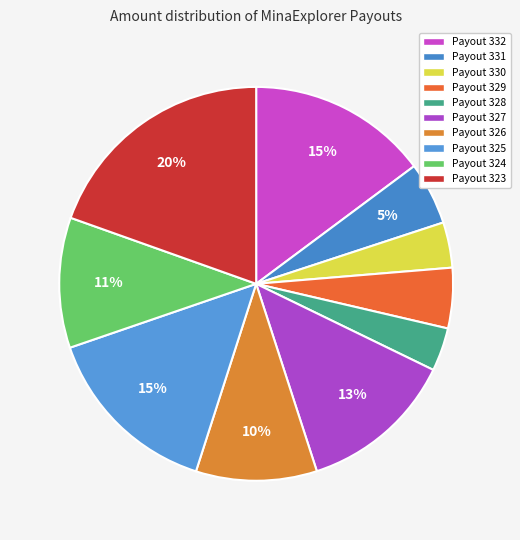

The Payout 325 slice represents 15% of the pie. True or false?

True